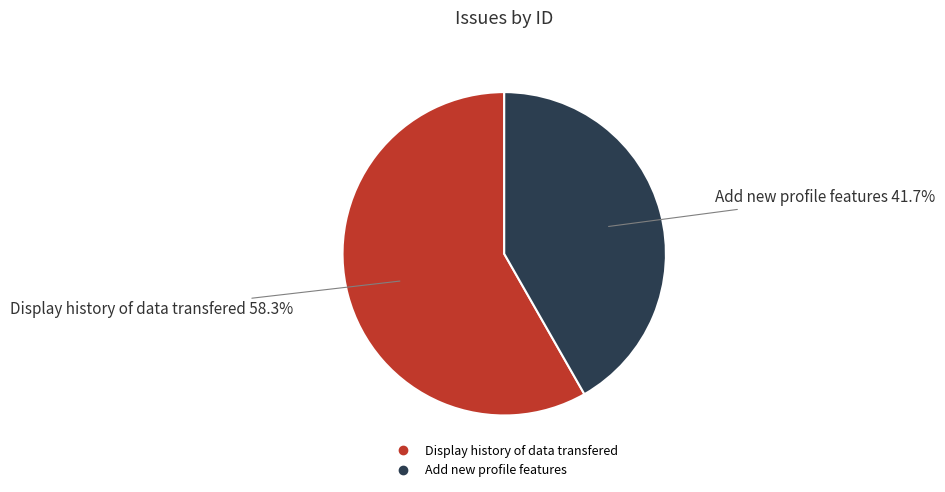

Which slice is the smallest?

Add new profile features